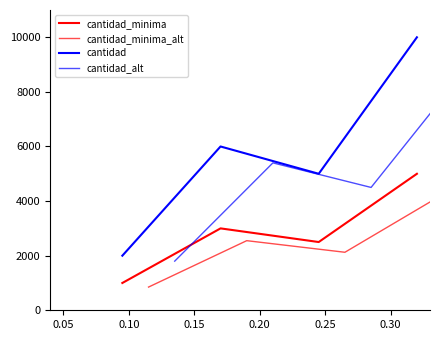

True or false: cantidad_minima has a value of 1322 at 0.10.

False